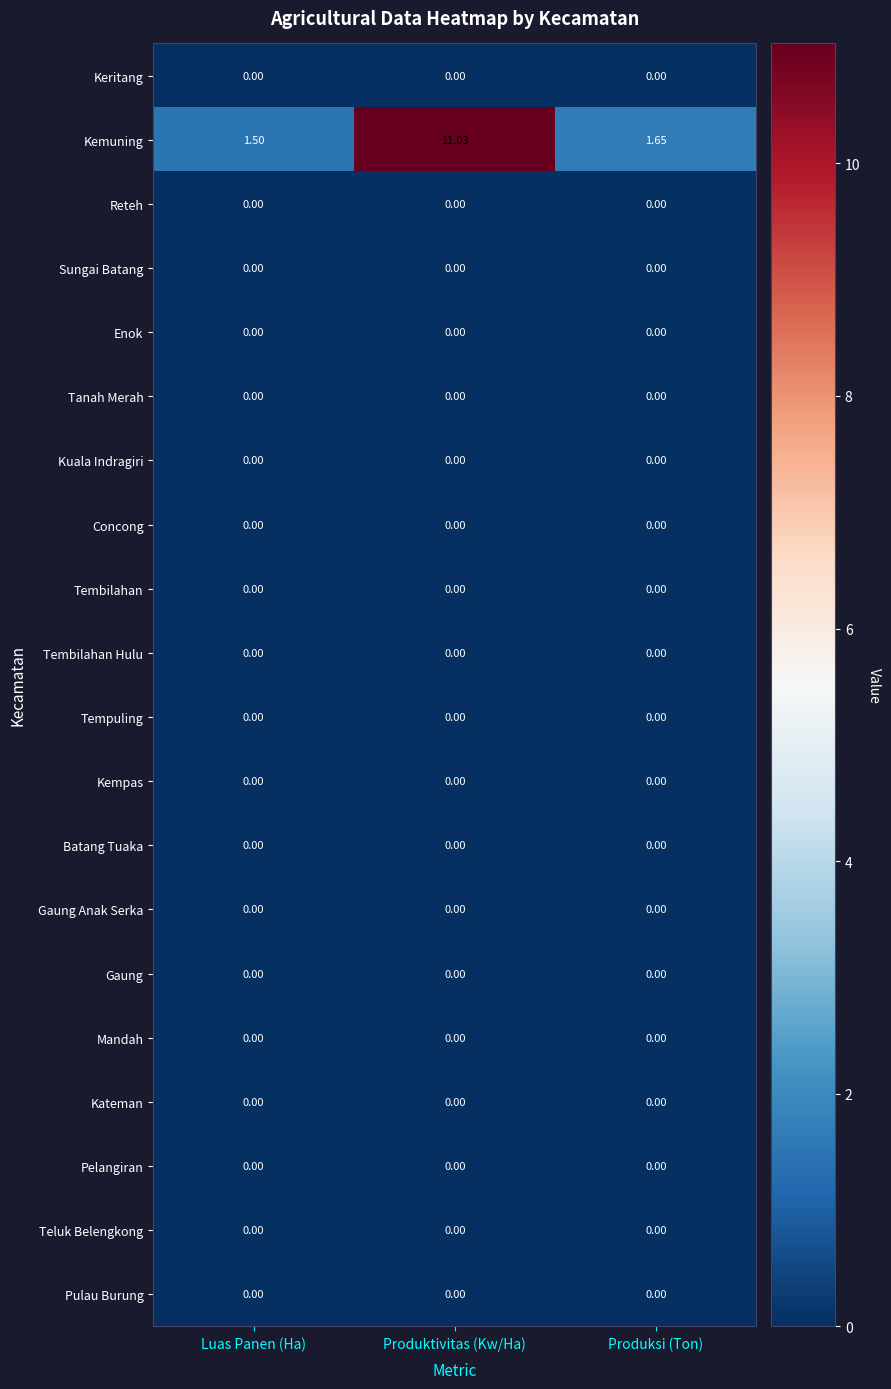

What is the maximum value shown in the chart?

11.0